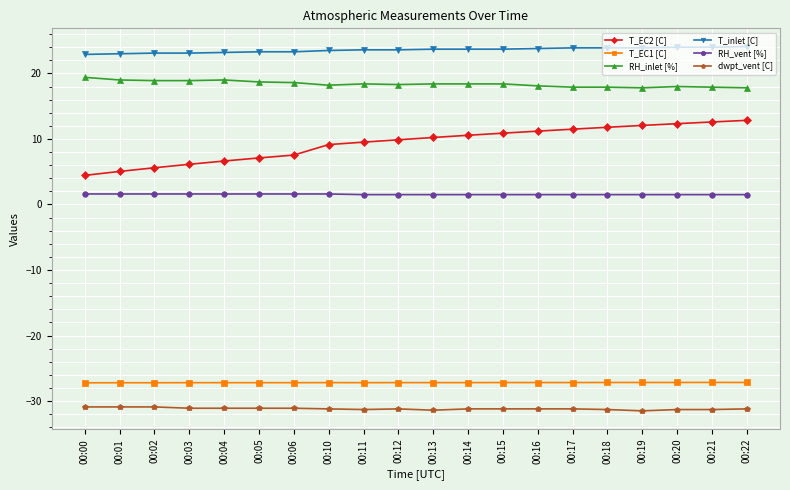

True or false: dwpt_vent [C] has more than 0 points higher than both neighbors.

True